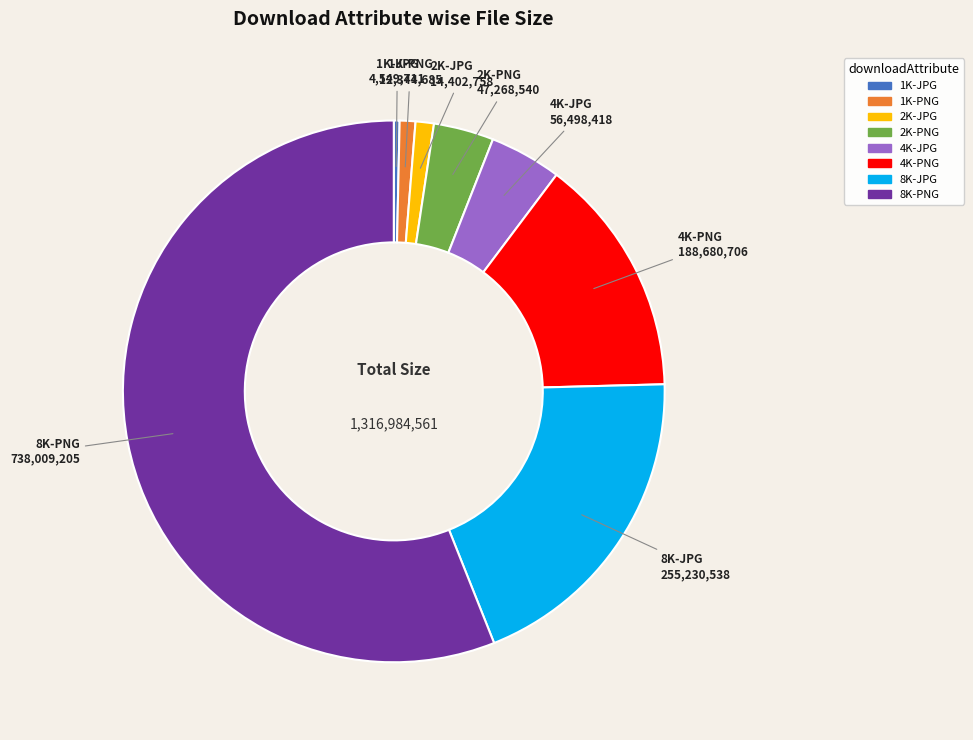

Which slice represents more than half of the pie?

8K-PNG